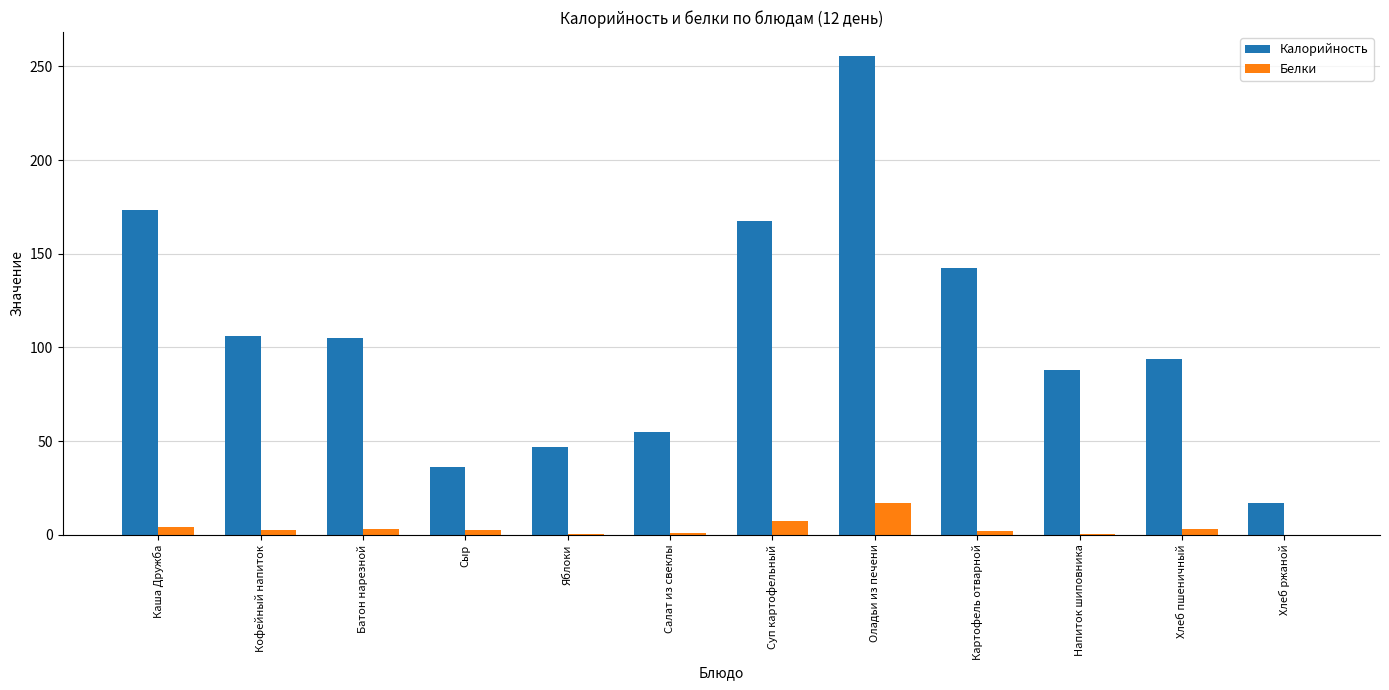

What is the approximate value of Белки at Картофель отварной?

2.3